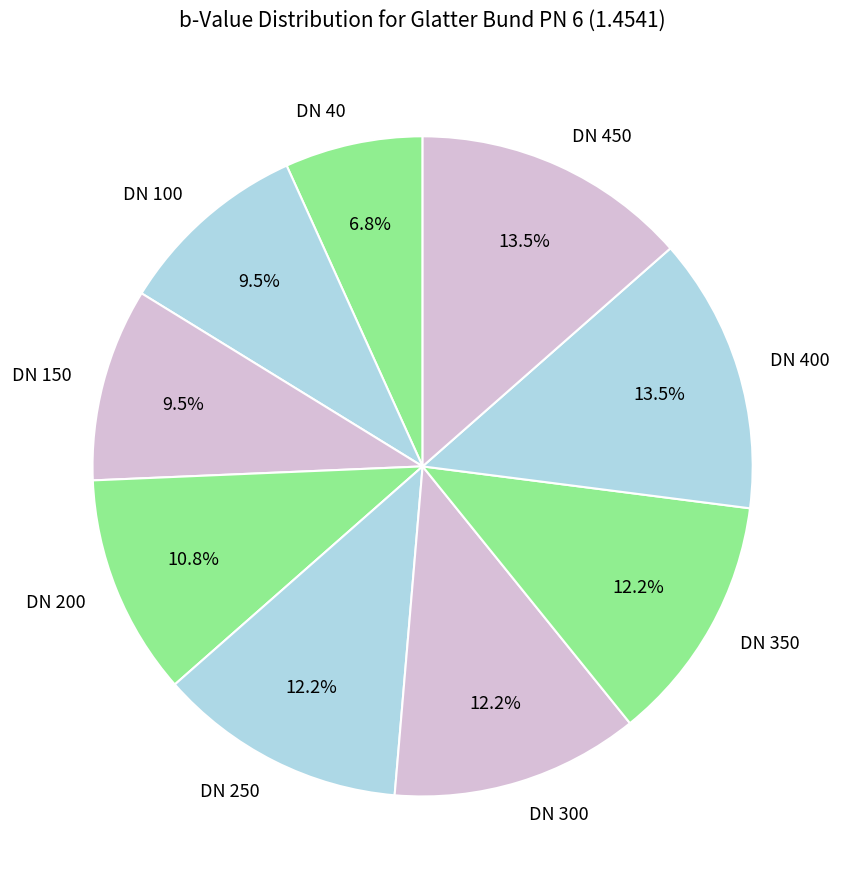

Is DN 150 the majority of the pie?

No